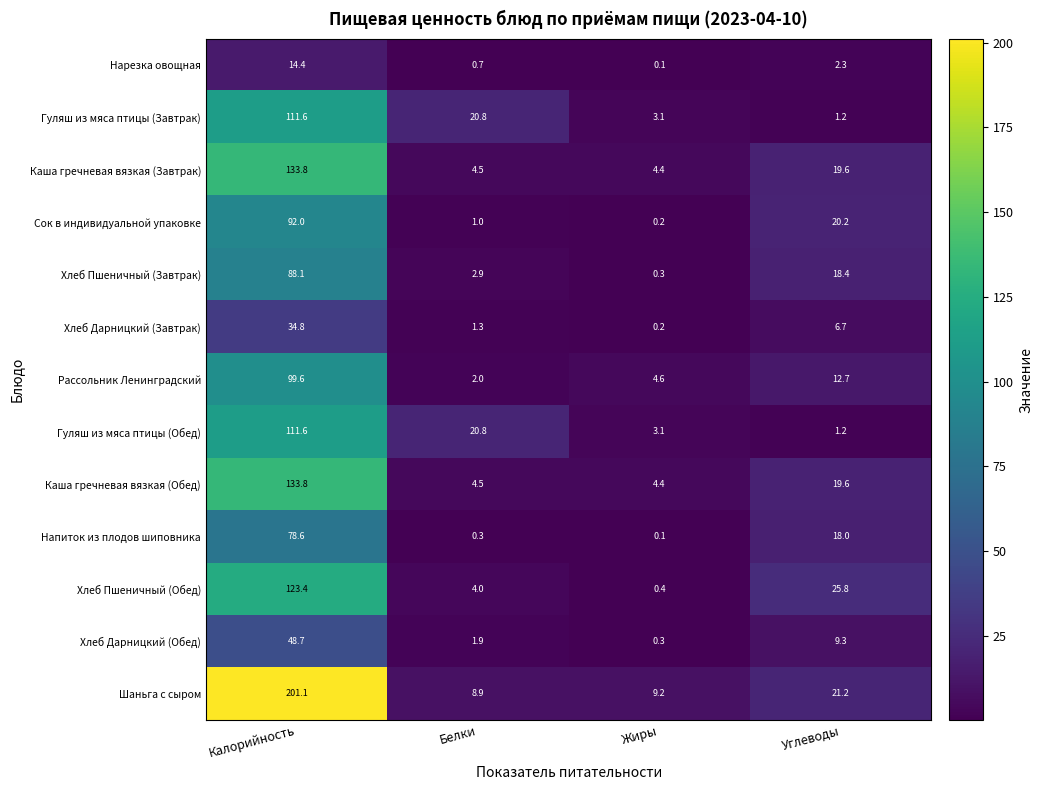

At how many categories does at least one series exceed 87?

1